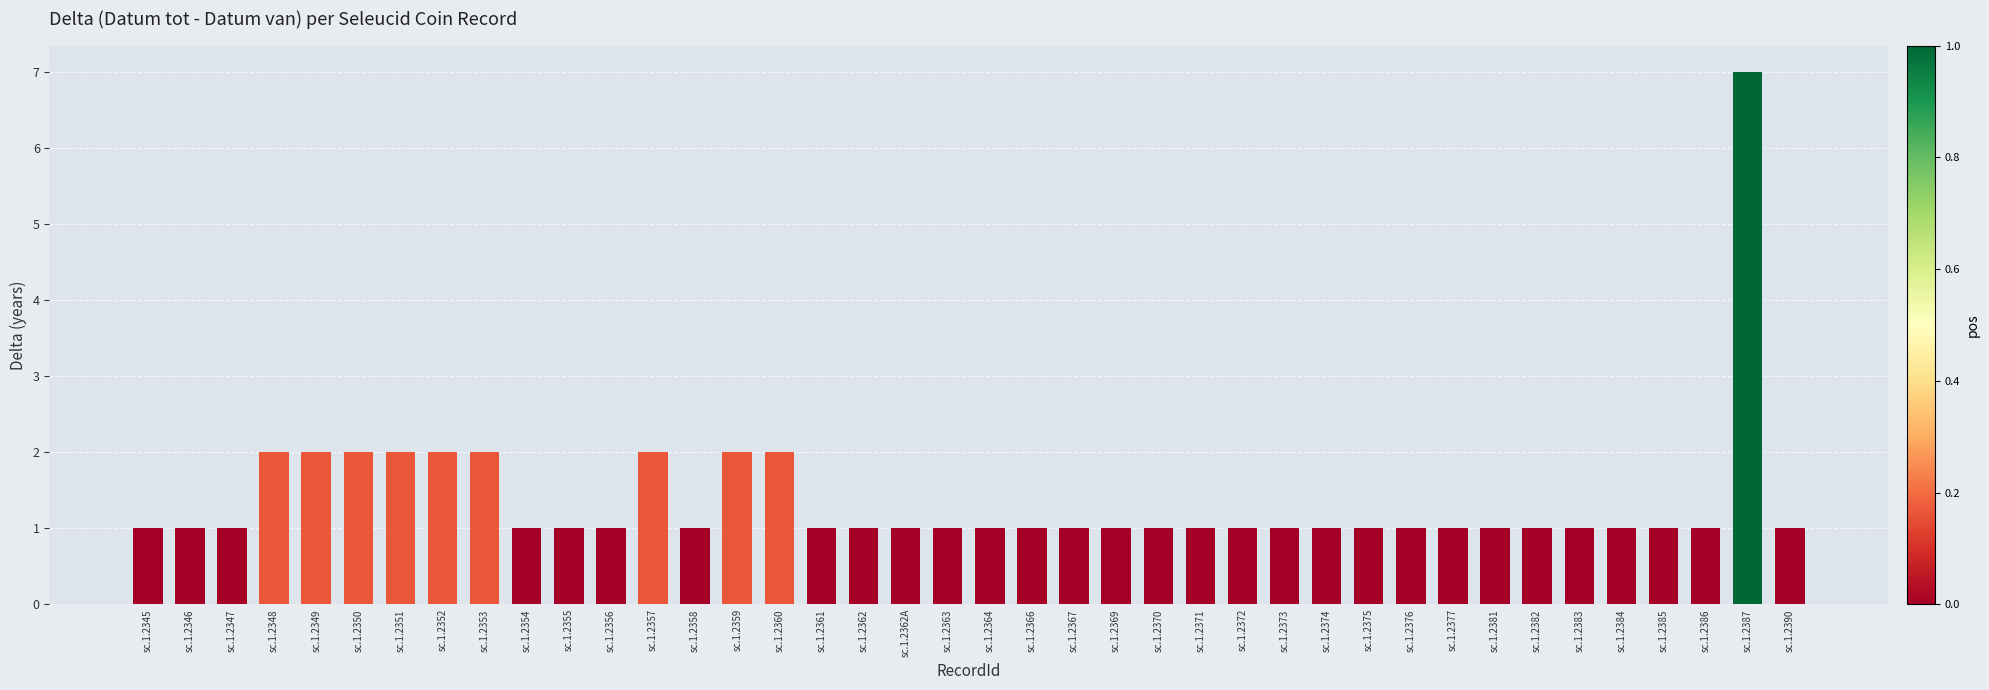

How many distinct data groups are displayed?

1